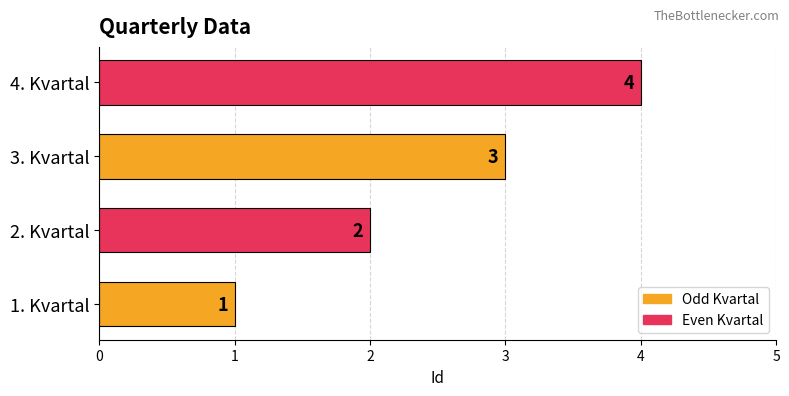

What is the sum of all values?

10